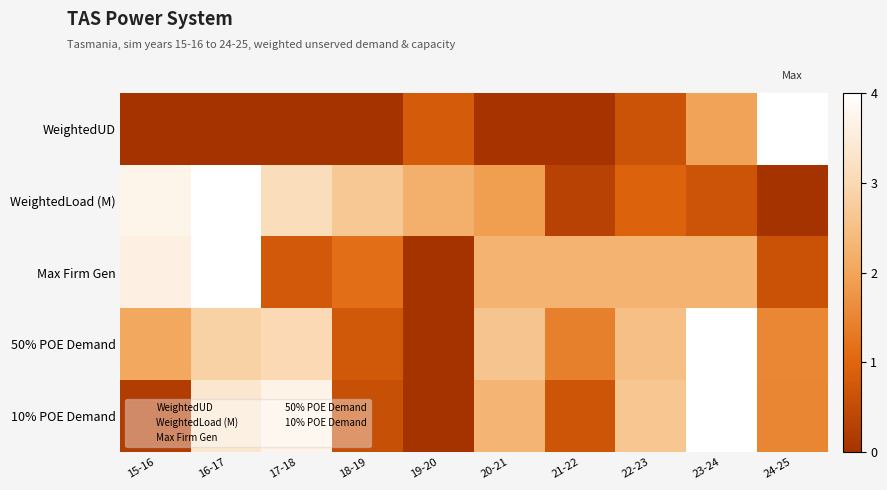

Reading left to right, extract all data points from this chart.

WeightedUD: 15-16=0.0	16-17=0.0	17-18=0.0	18-19=0.0	19-20=0.8	20-21=0.0	21-22=0.0	22-23=0.6	23-24=2.0	24-25=4.0
WeightedLoad (M): 15-16=3.7	16-17=4.0	17-18=3.1	18-19=2.7	19-20=2.2	20-21=1.9	21-22=0.3	22-23=0.9	23-24=0.7	24-25=0.0
Max Firm Gen: 15-16=3.6	16-17=4.0	17-18=0.8	18-19=1.2	19-20=0.0	20-21=2.3	21-22=2.3	22-23=2.3	23-24=2.3	24-25=0.6
50% POE Demand: 15-16=2.1	16-17=2.9	17-18=3.0	18-19=0.7	19-20=0.0	20-21=2.6	21-22=1.4	22-23=2.5	23-24=4.0	24-25=1.5
10% POE Demand: 15-16=0.2	16-17=3.4	17-18=3.7	18-19=0.6	19-20=0.0	20-21=2.3	21-22=0.7	22-23=2.6	23-24=4.0	24-25=1.5